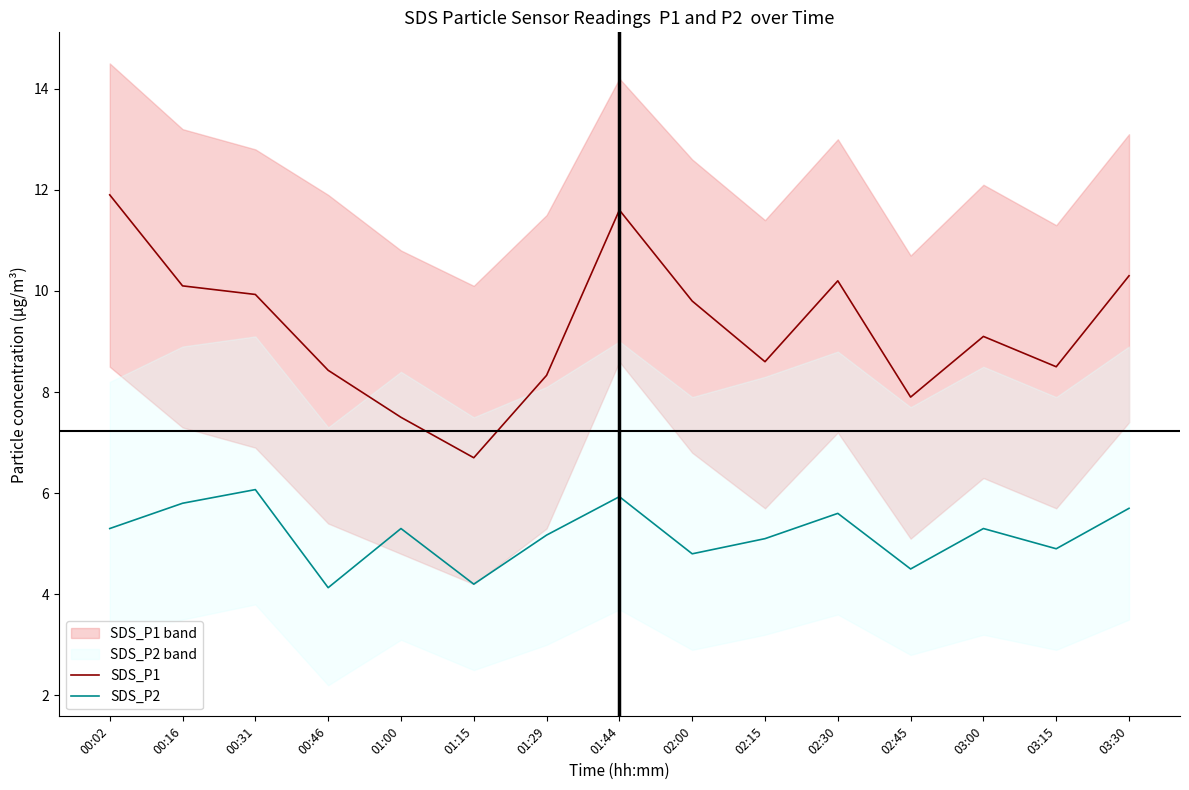

The value of SDS_P2 at 02:15 is 3.4. True or false?

False